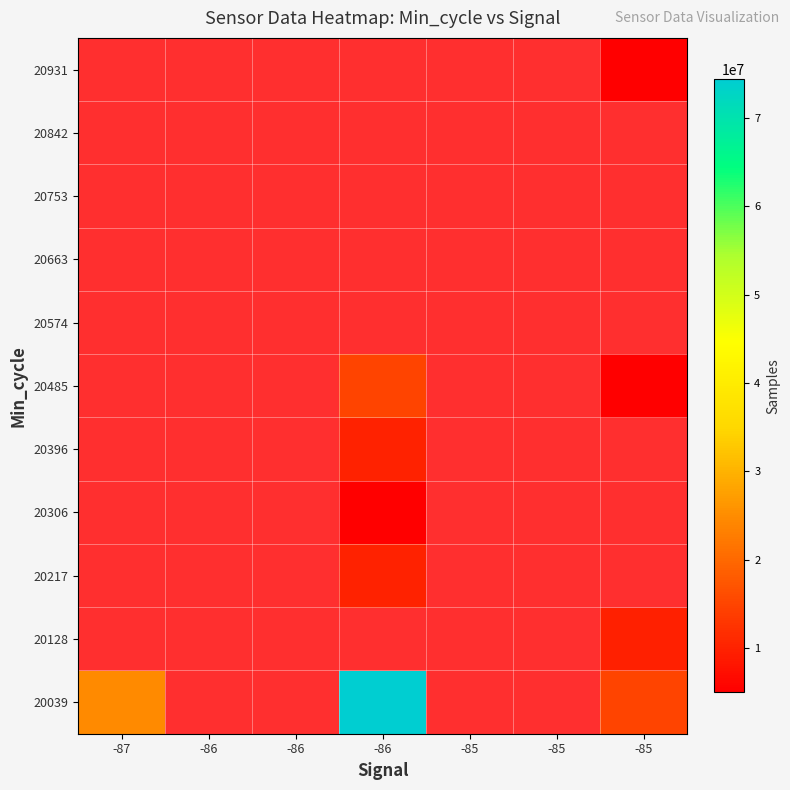

What is the highest value of the 20039 series?

74397002.0